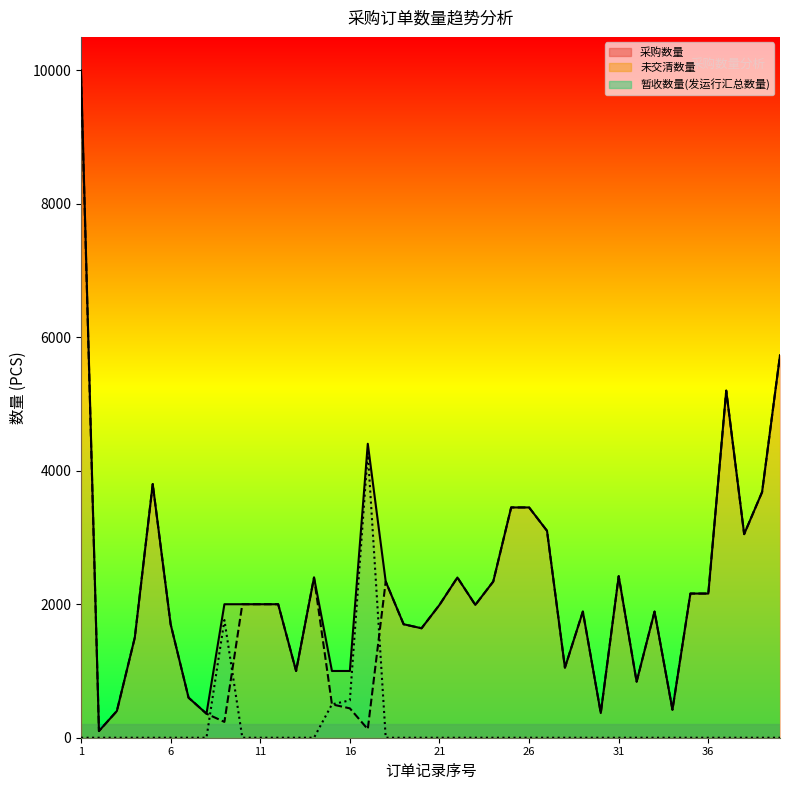

Rank the series by their maximum value, from lowest to highest.

暂收数量(发运行汇总数量), 未交清数量, 采购数量